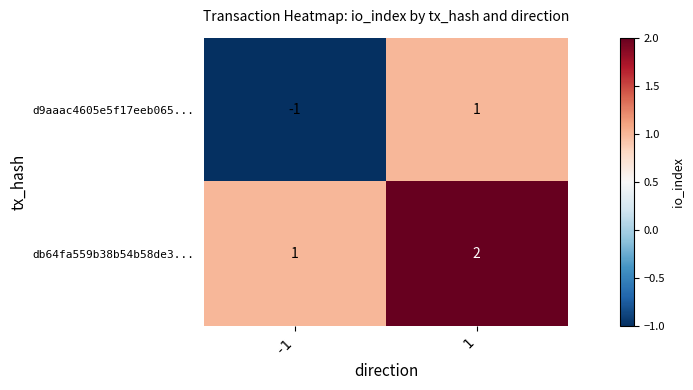

Reading left to right, list all the values displayed in this chart.

d9aaac4605e5f17eeb065...: -1=-1	1=1
db64fa559b38b54b58de3...: -1=1	1=2